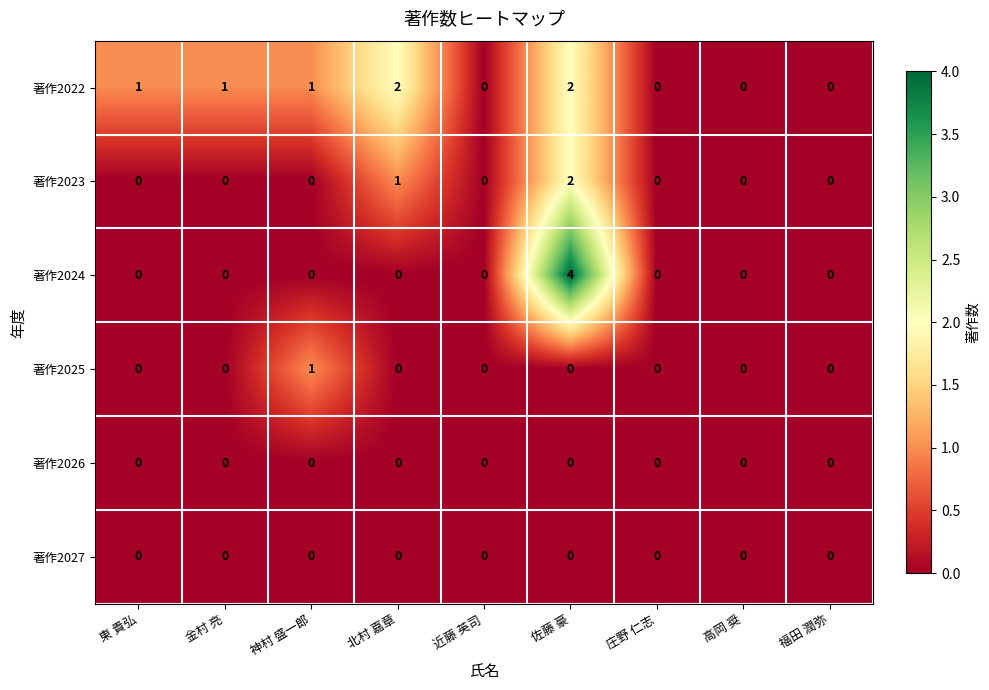

The 著作2025 series shows 1 at 金村 亮. True or false?

False